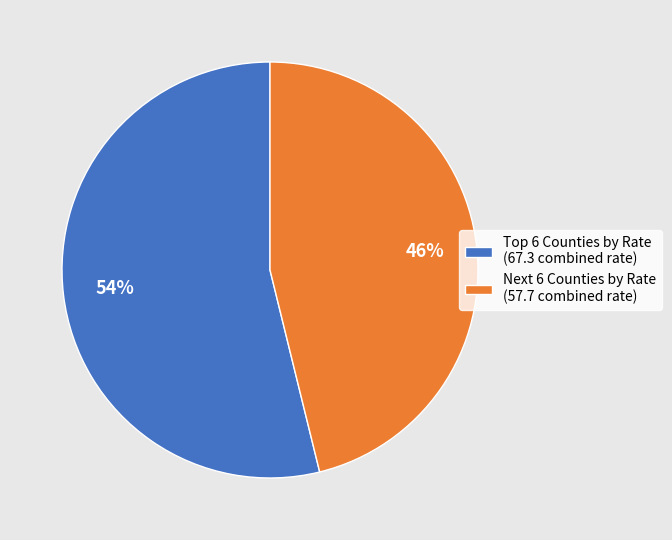

Is it true that Next 6 Counties by Rate (57.7 combined rate) is 46% of the pie?

True